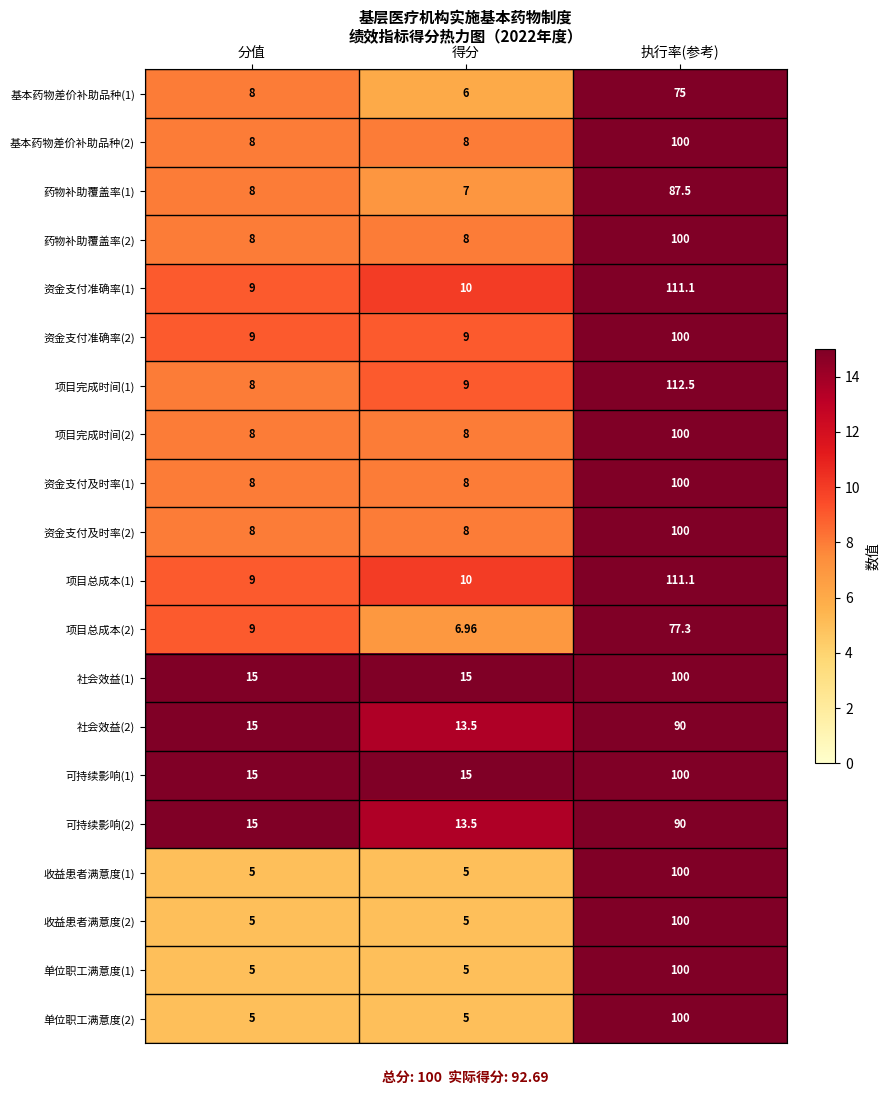

Which category has the lowest value in the 社会效益(2) series?

得分